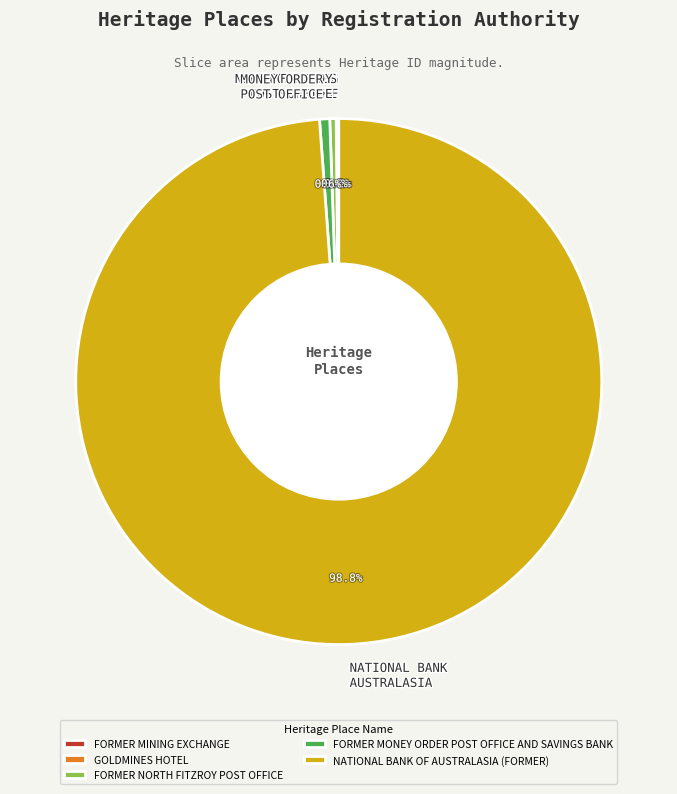

Approximately how many times larger is the value at NATIONAL BANK OF AUSTRALASIA (FORMER) compared to FORMER MONEY ORDER POST OFFICE AND SAVINGS BANK?

158.7